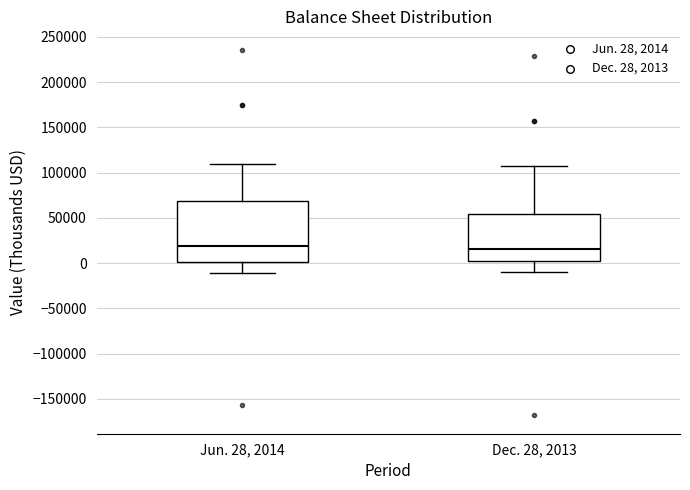

Where is the lower edge of the box for Jun. 28, 2014 on the y-axis? The values are not printed on the chart, so give them approximately, as read against the axis.

0